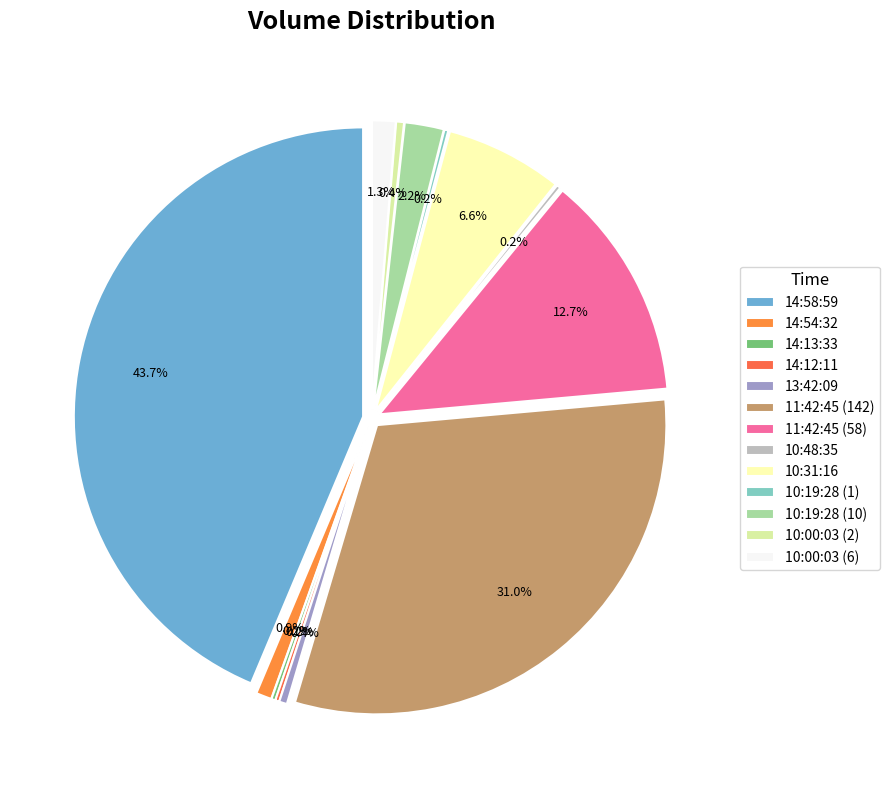

What is the ratio of the value at 10:00:03 (6) to the value at 10:48:35?

6.0